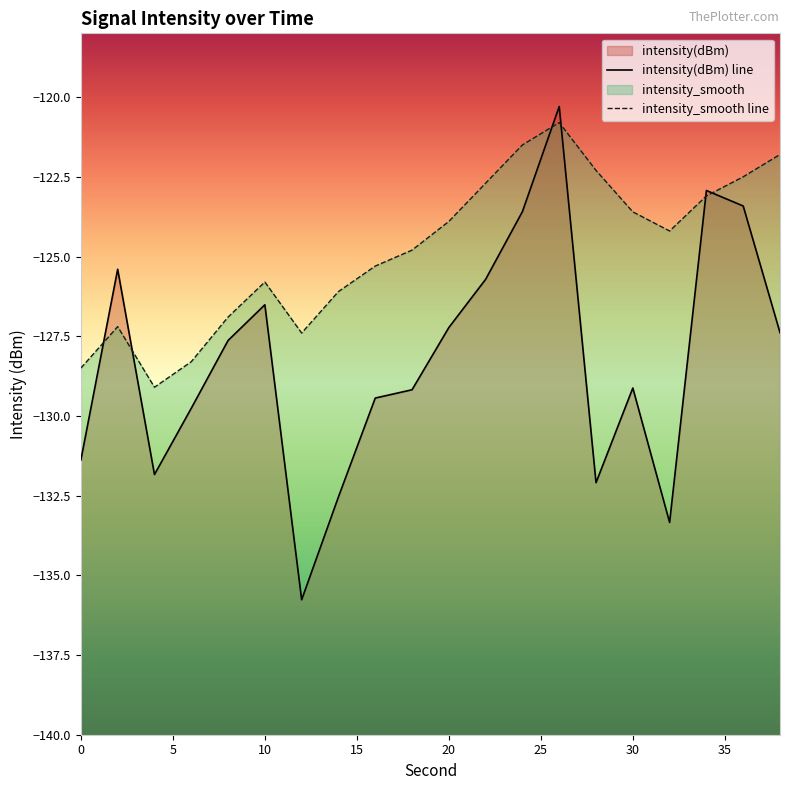

What is the sum of the intensity_smooth values at 20 and 24?

-245.4